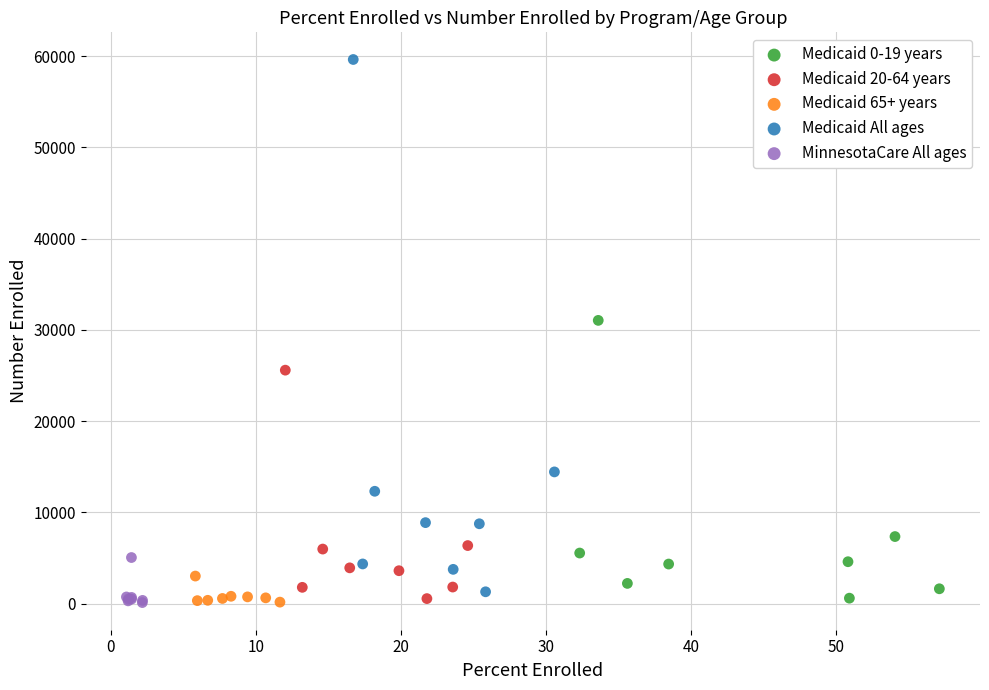

Which series has the widest spread of Y values?

Medicaid All ages